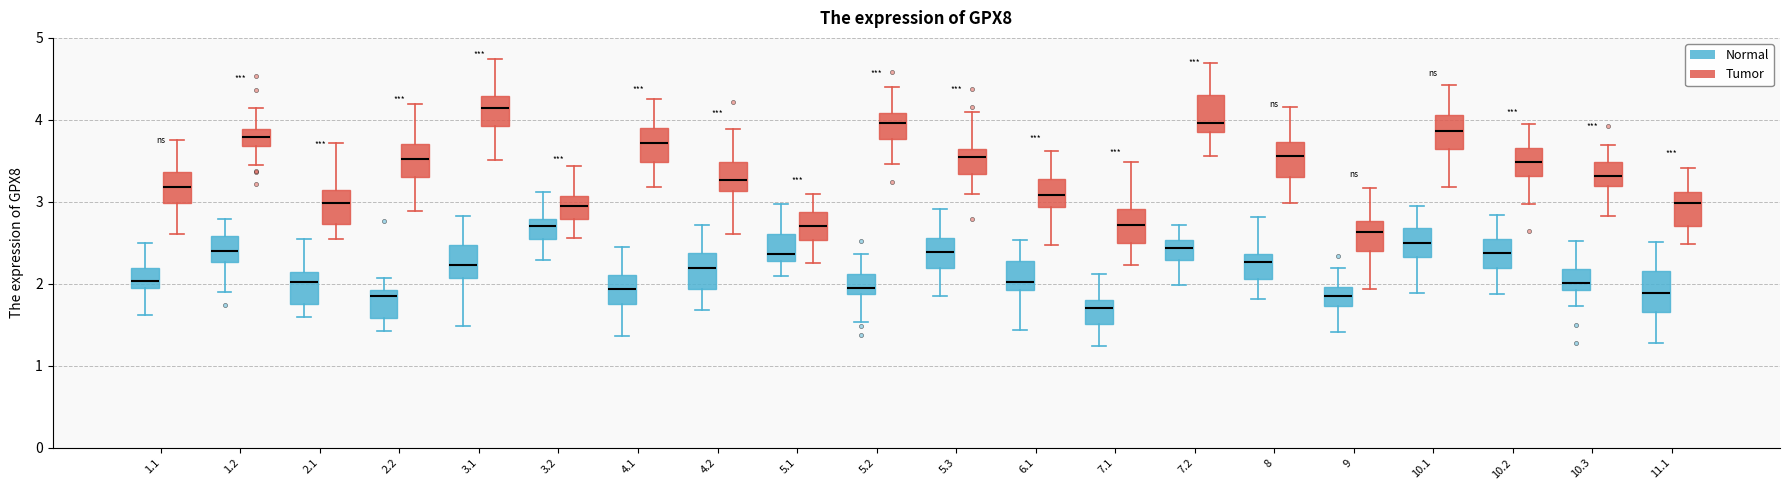

Which box has the lowest median line?

7.1 (Normal)